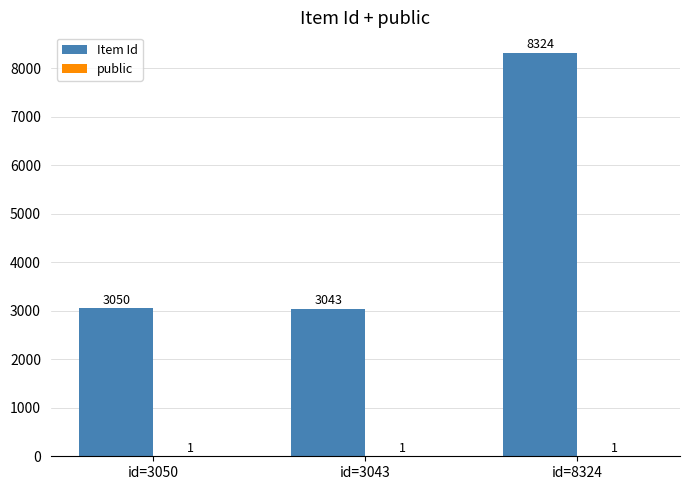

What is the difference between the Item Id values at id=3050 and id=8324?

5274